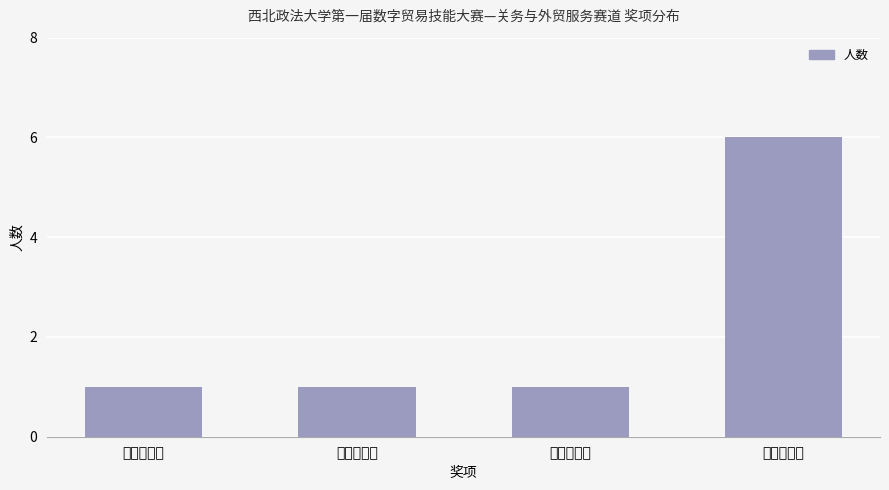

What is the label of the 4th bar from the right?

校赛一等奖